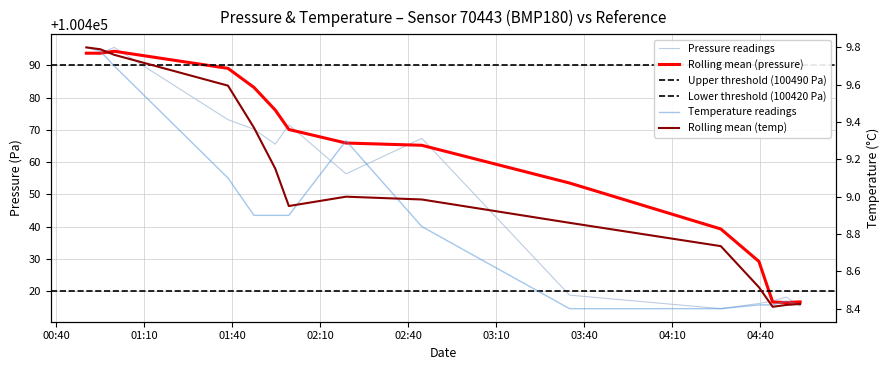

What is the maximum value shown in the chart?

100495.6